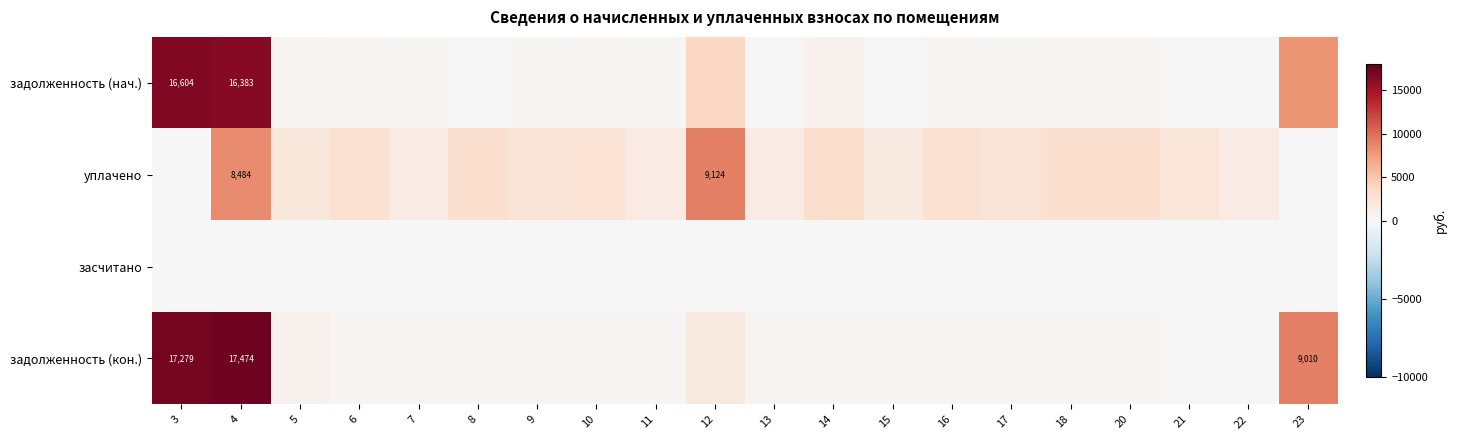

What is the average value of the уплачено series?

2690.7